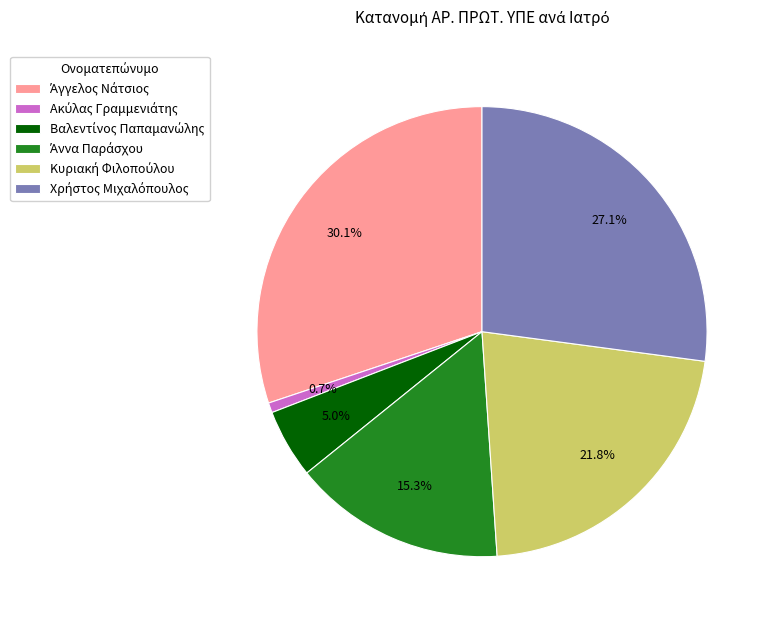

Is there a majority slice in this chart?

No